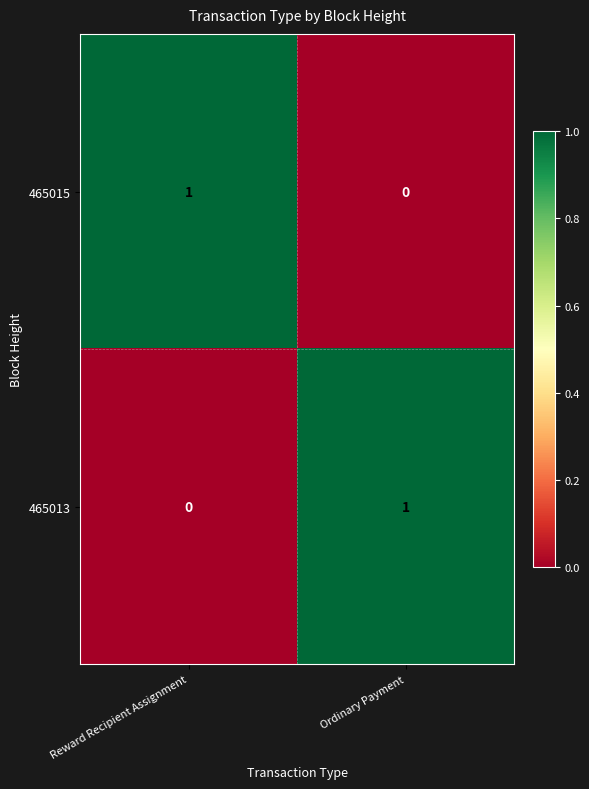

Reading left to right, what are all the values shown in this chart?

465015: 1	0
465013: 0	1